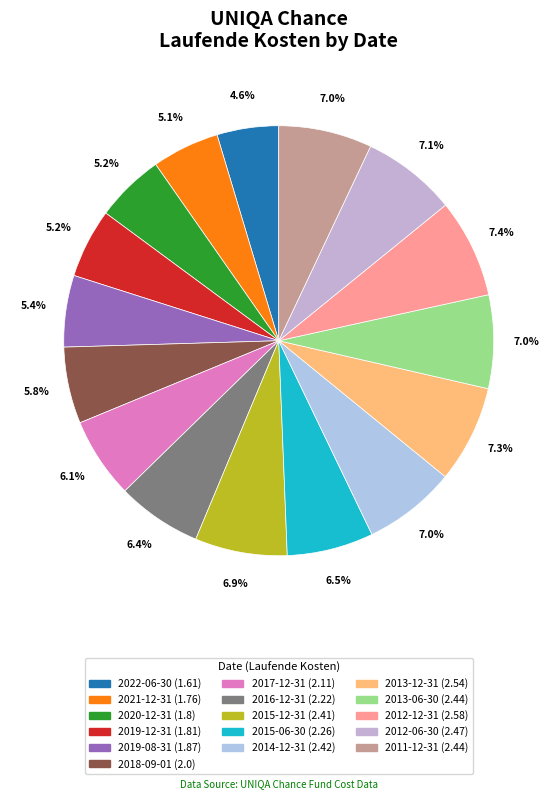

Does 2012-06-30 account for over 50% of the chart?

No